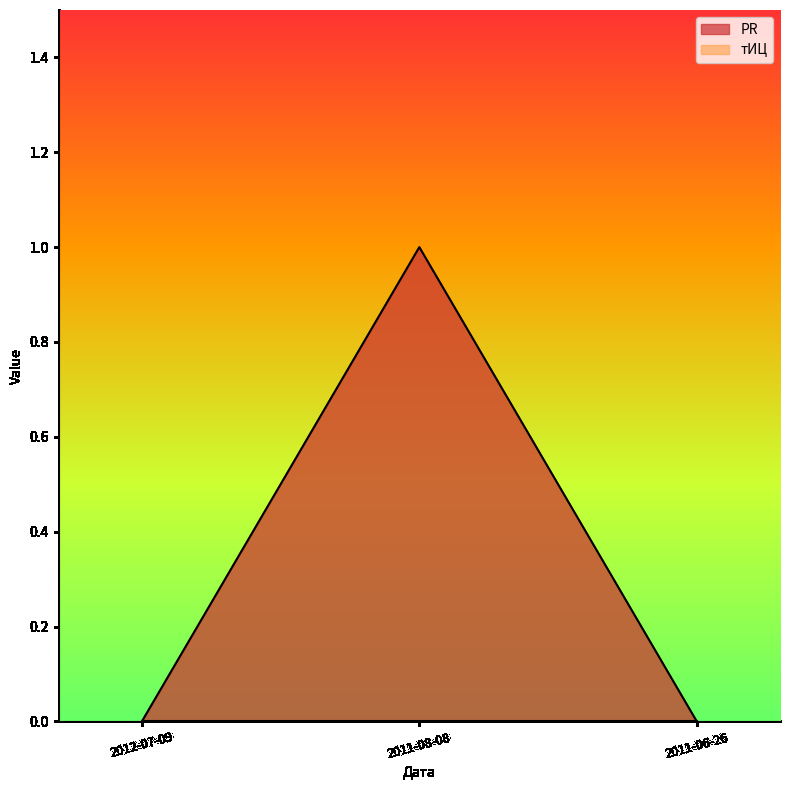

What is the change in value from 2011-08-08 to 2011-06-26?

-1